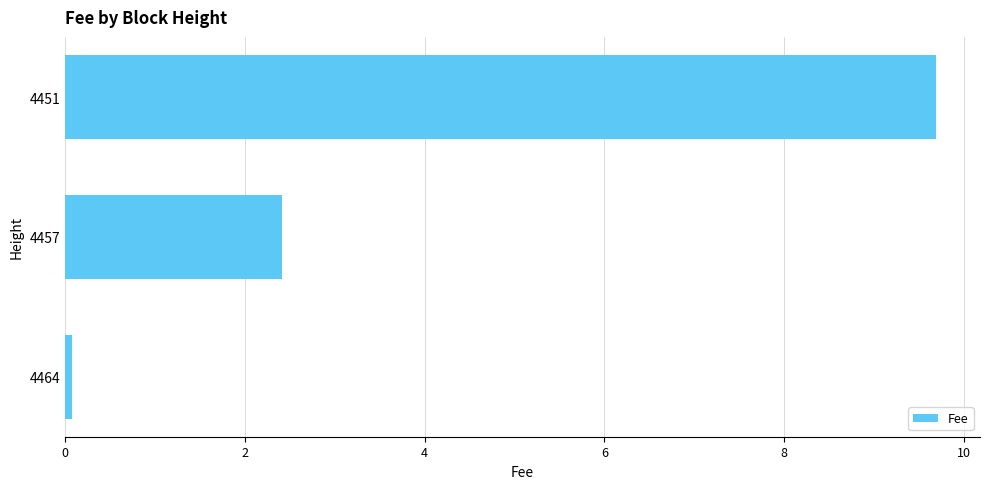

List the labels in order of value, smallest first.

4464, 4457, 4451